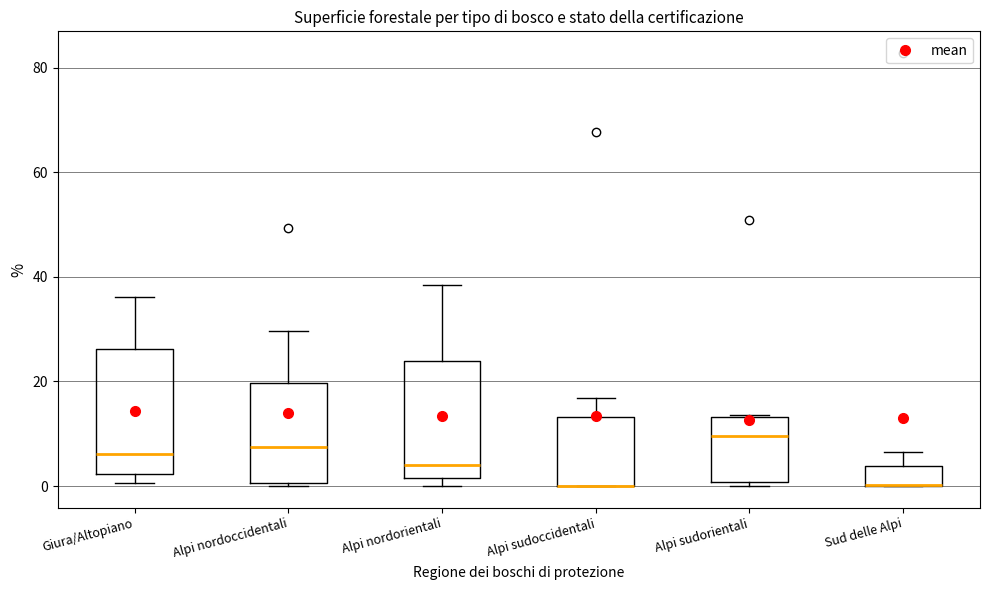

Reading left to right, transcribe this box plot: for each box, give where its median line is, the range the box spans, and where its two whiskers end, as read against the y-axis. The values are not printed on the chart, so give them approximately, as read against the axis.

Giura/Altopiano: median 6, box 2 to 26, whiskers 0 to 36
Alpi nordoccidentali: median 8, box 0 to 20, whiskers 0 to 30
Alpi nordorientali: median 4, box 2 to 24, whiskers 0 to 38
Alpi sudoccidentali: median 0 (drawn on the box's lower edge), box 0 to 14, whiskers 0 to 16
Alpi sudorientali: median 10, box 0 to 14, whiskers 0 (just below the box's lower edge) to 14
Sud delle Alpi: median 0 (drawn on the box's lower edge), box 0 to 4, whiskers 0 to 6